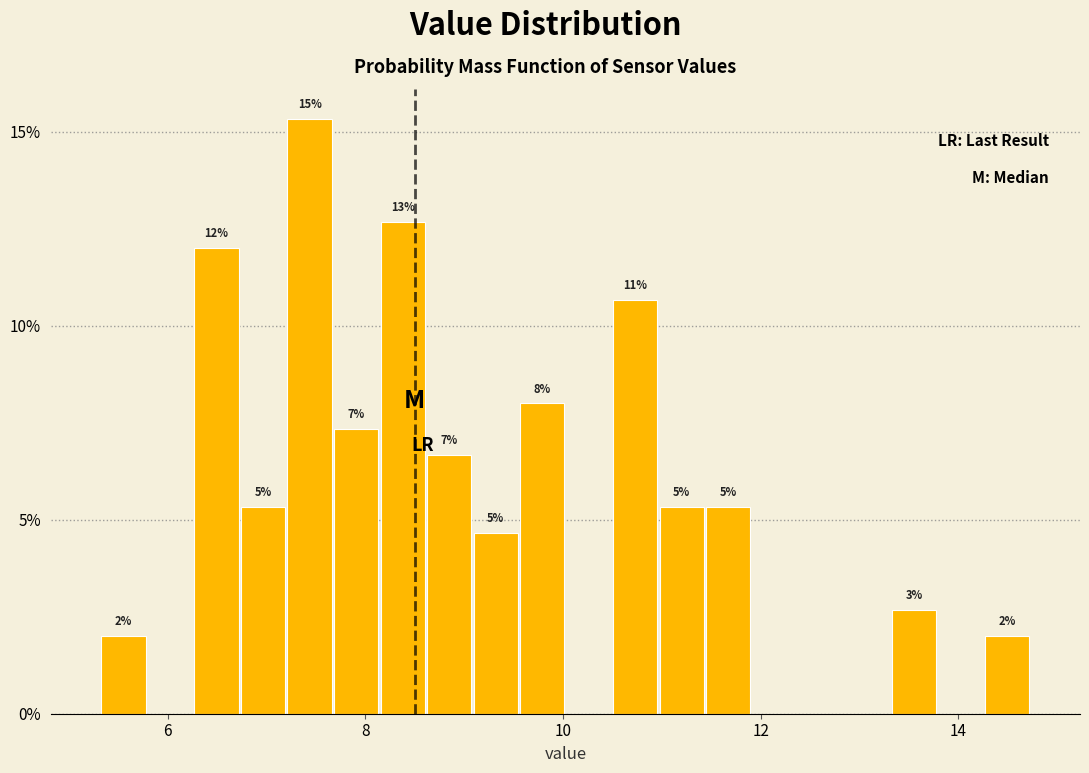

Read against the x-axis, roughly where is the centre of the tallest bar?

7.4